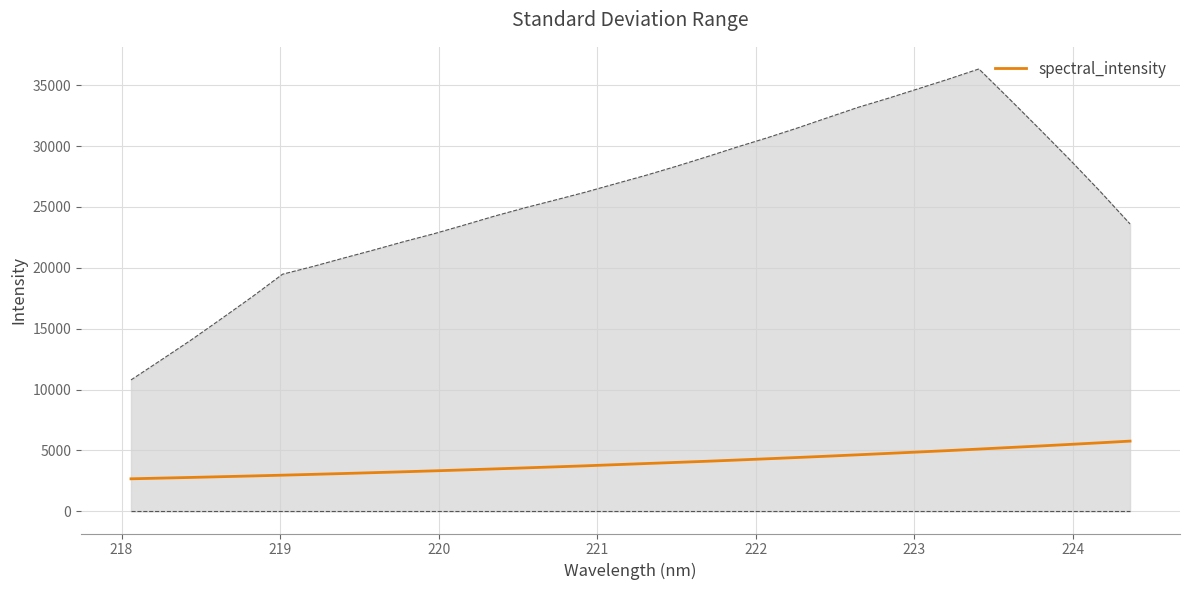

What is the difference between the maximum and minimum values?

3094.1